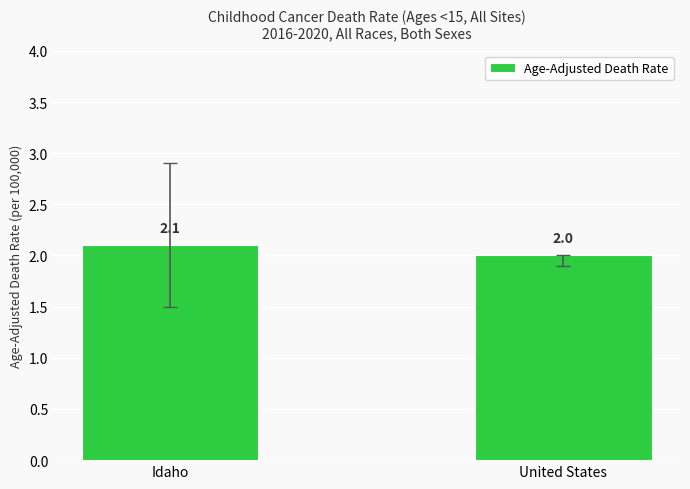

How many data points does each series have?

2